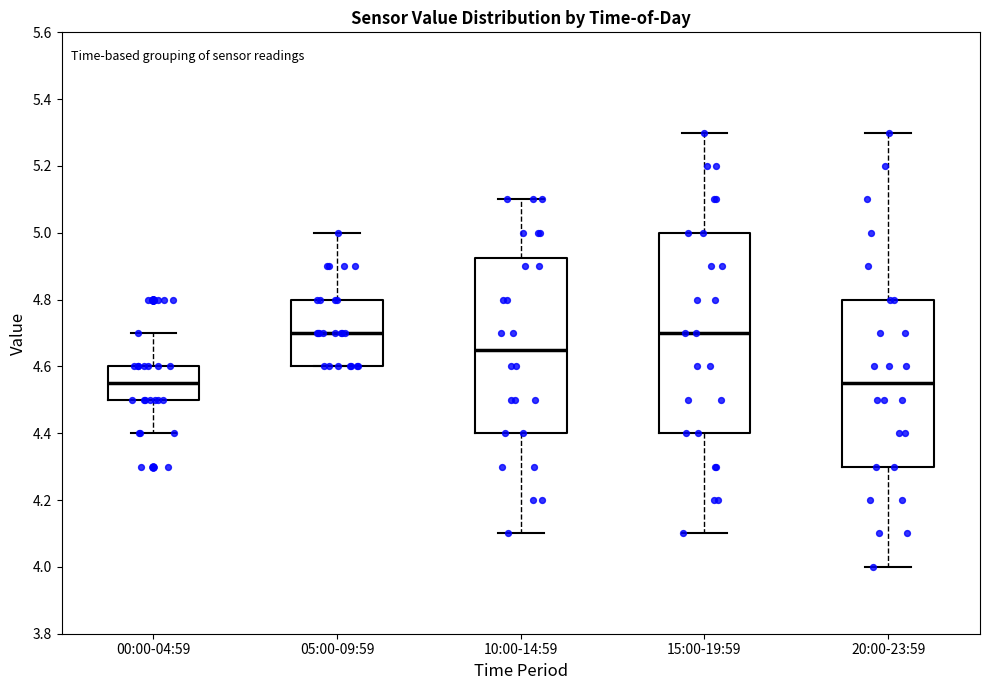

Where is the lower edge of the box for 00:00-04:59 on the y-axis? The values are not printed on the chart, so give them approximately, as read against the axis.

4.50